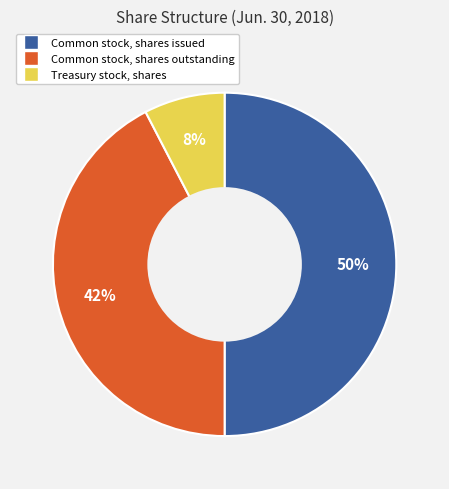

Rank the categories by value from highest to lowest.

Common stock, shares issued, Common stock, shares outstanding, Treasury stock, shares